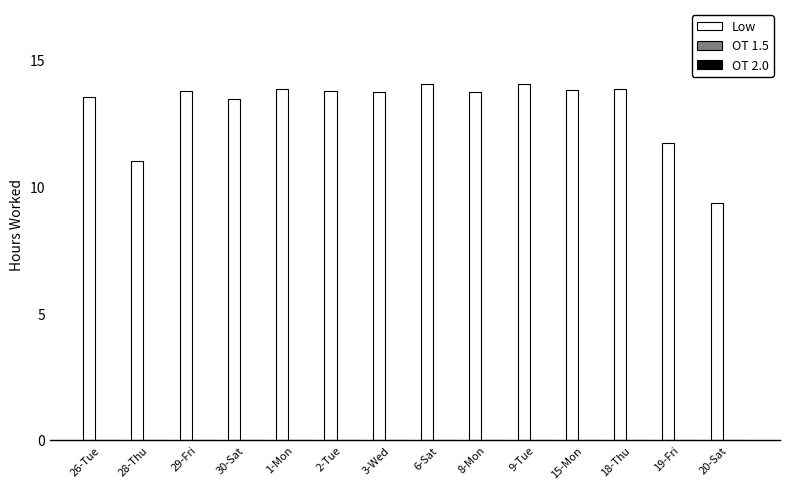

Does the chart contain any negative values?

No